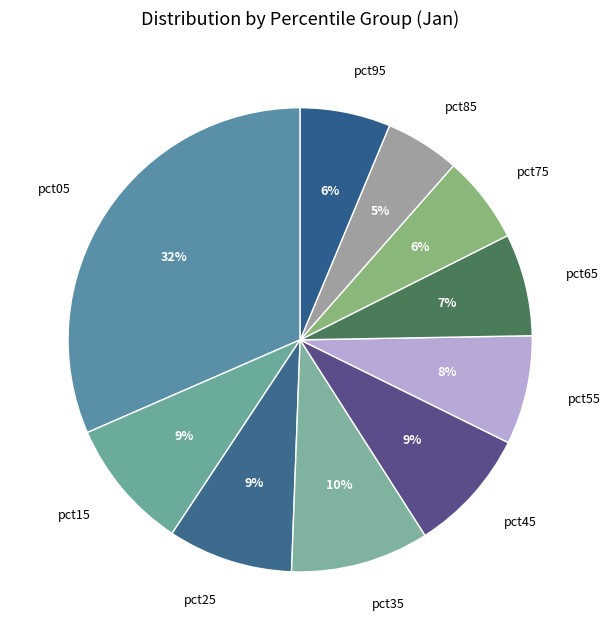

Is it true that pct45 is 1% of the pie?

False